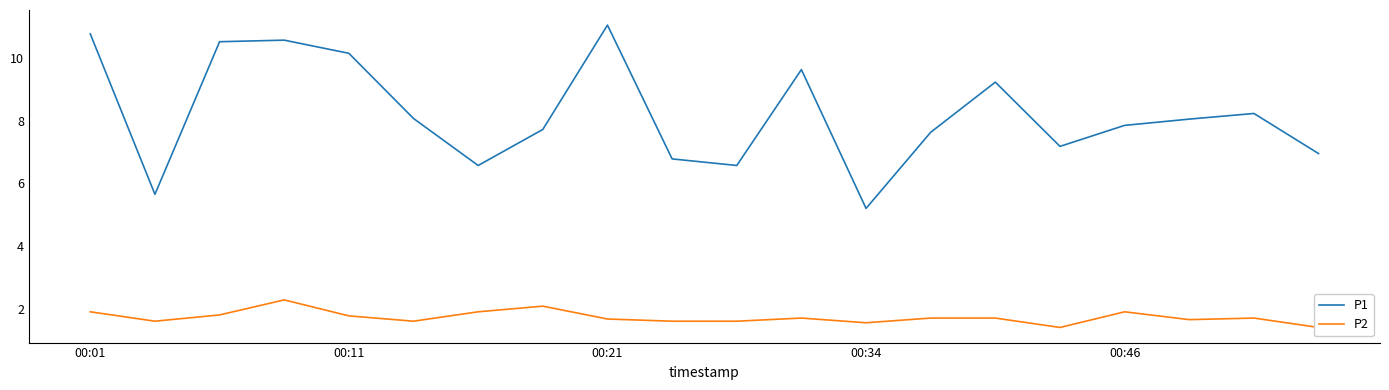

What is the value of the P2 point at the 7th from the left?

1.9